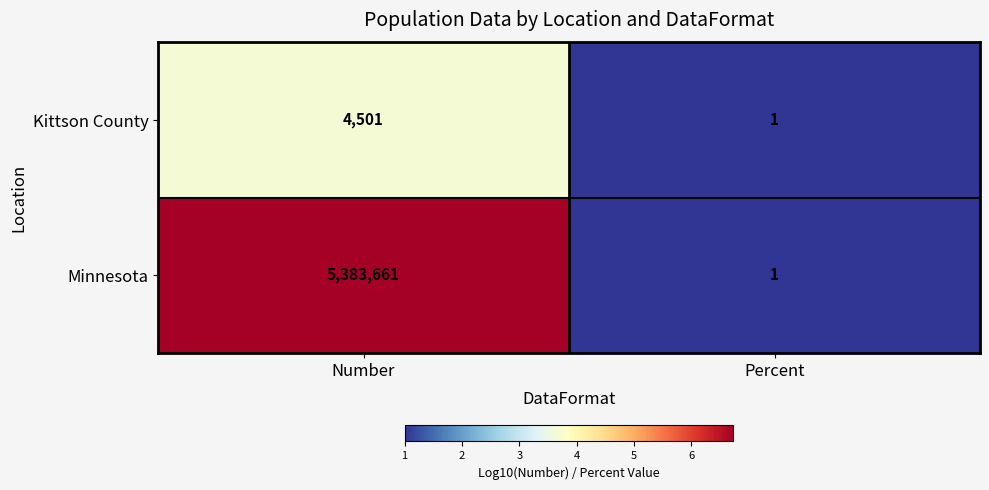

The Kittson County series shows 1 at Percent. True or false?

True